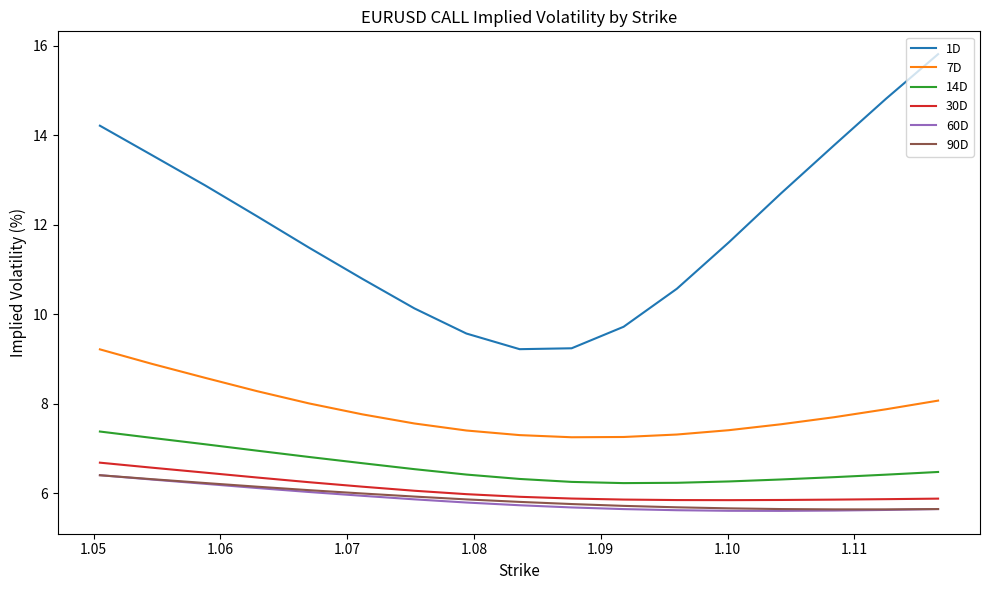

What is the highest value of the 30D series?

6.7